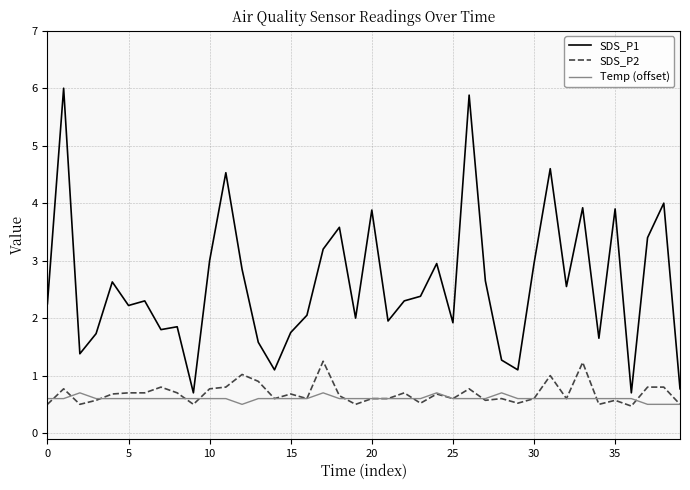

What is the maximum value shown in the chart?

6.0